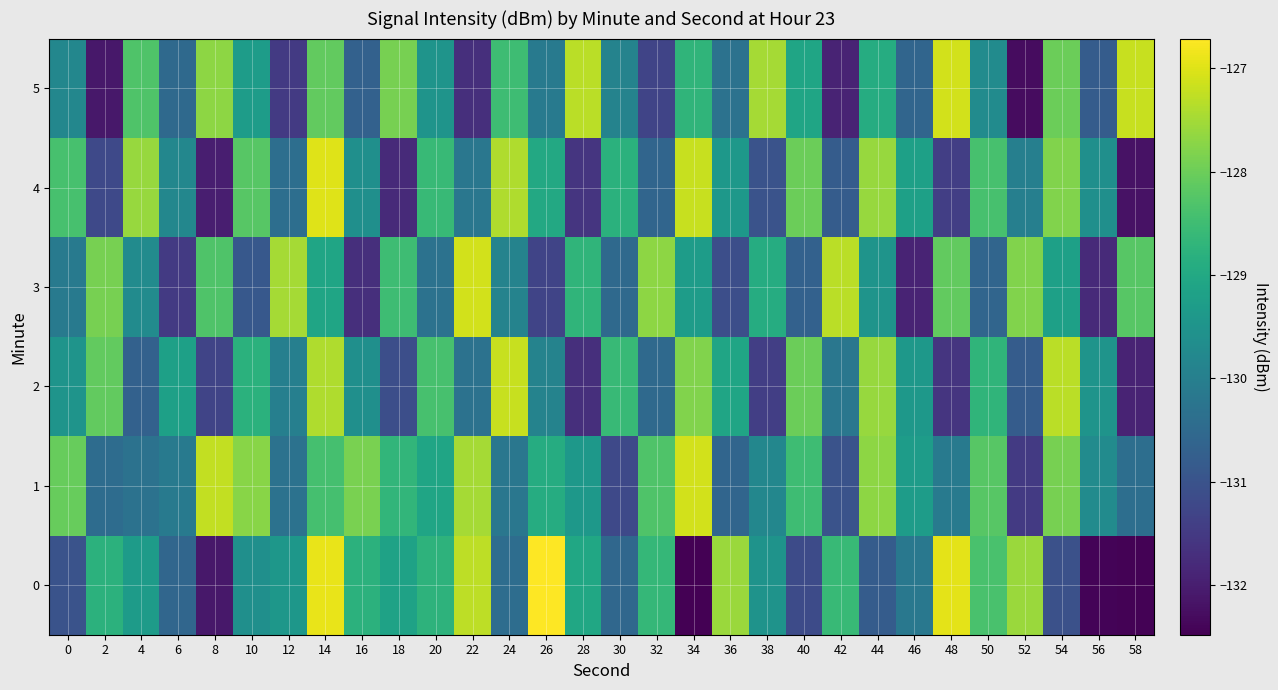

What is the spread (max minus min) of values at 24?

3.2